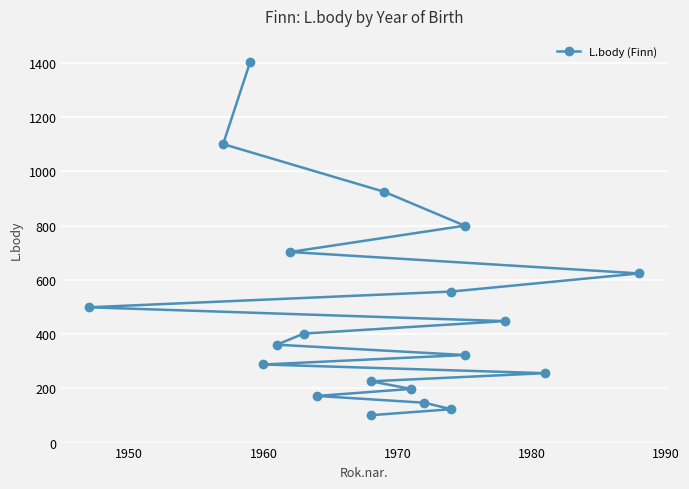

What is the minimum value shown in the chart?

101